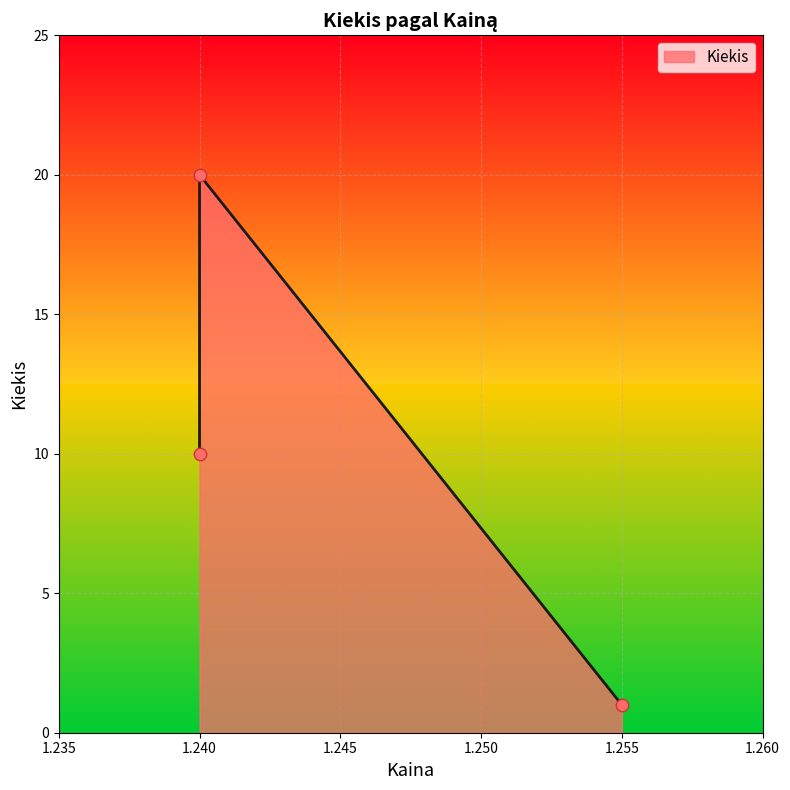

Between 1.24 and 1.255, which is larger?

1.24